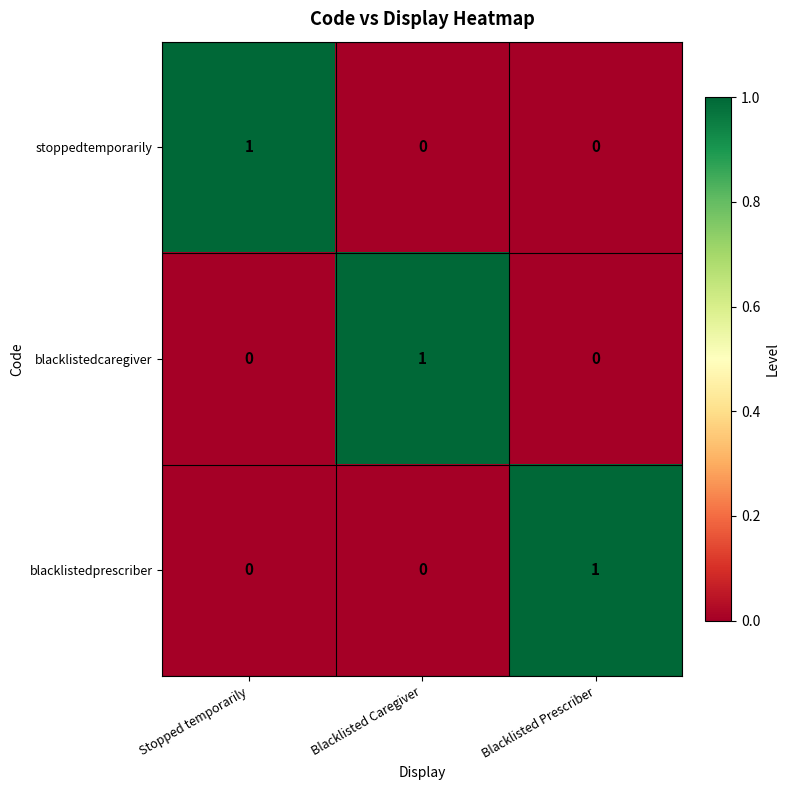

True or false: blacklistedcaregiver has a value of 2 at Blacklisted Caregiver.

False